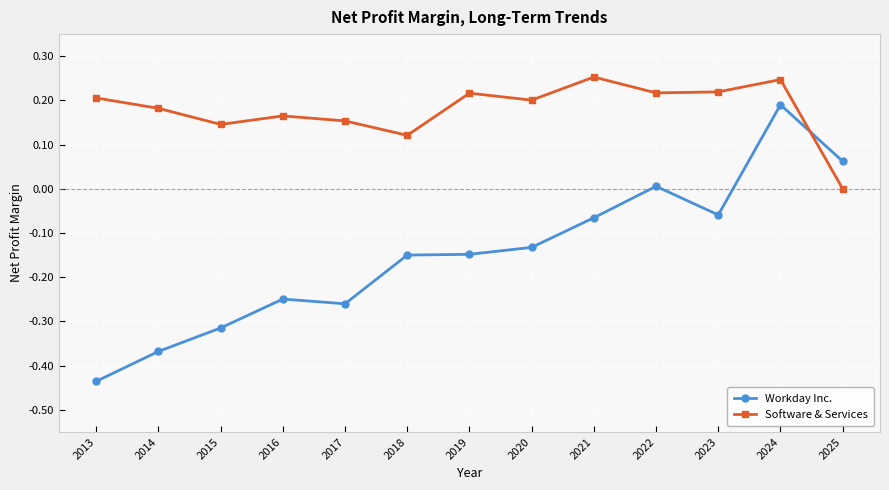

What is the sum of all Workday Inc. values?

-1.9